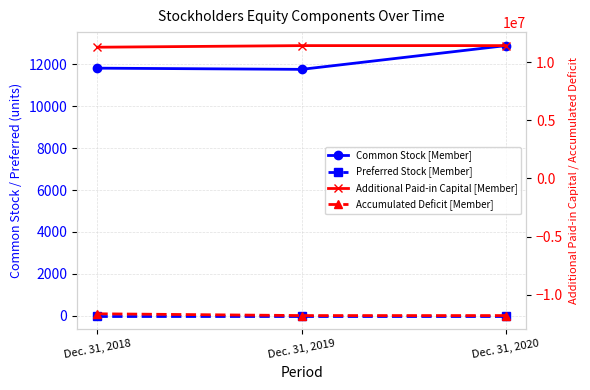

Reading left to right, extract all data points from this chart.

Common Stock [Member]: 11823	11766	12901
Preferred Stock [Member]: 1	1	1
Additional Paid-in Capital [Member]: 11279211	11418103	11418103
Accumulated Deficit [Member]: -11639033	-11792059	-11792059